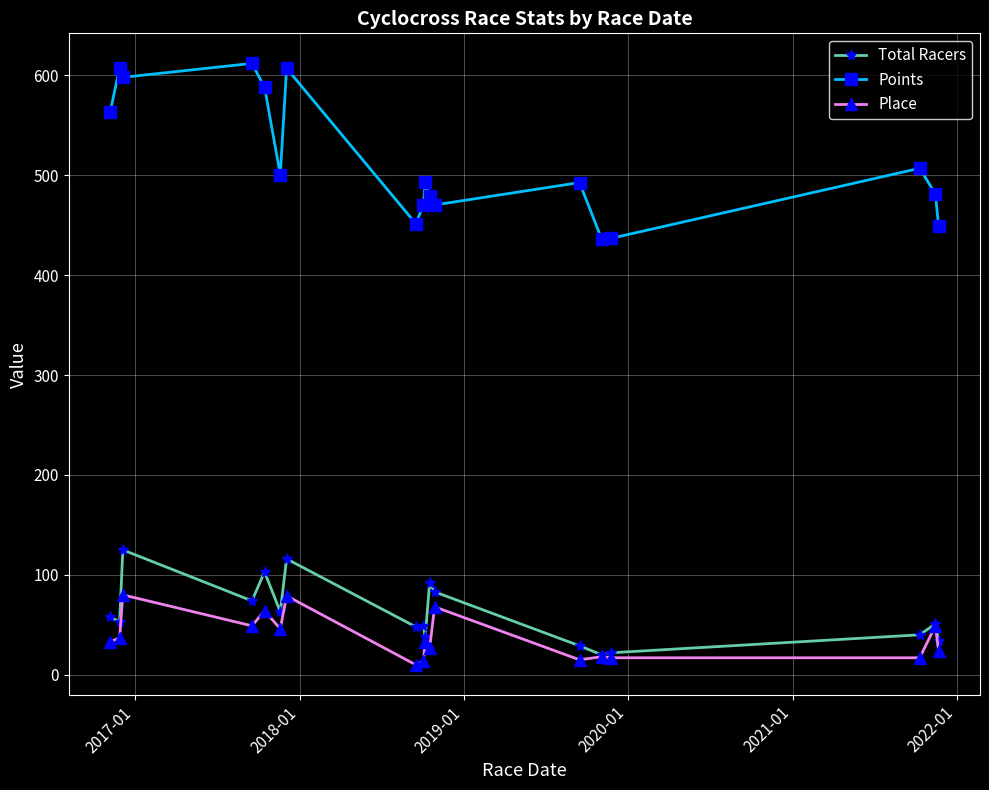

Which series has the largest total across all categories?

Points